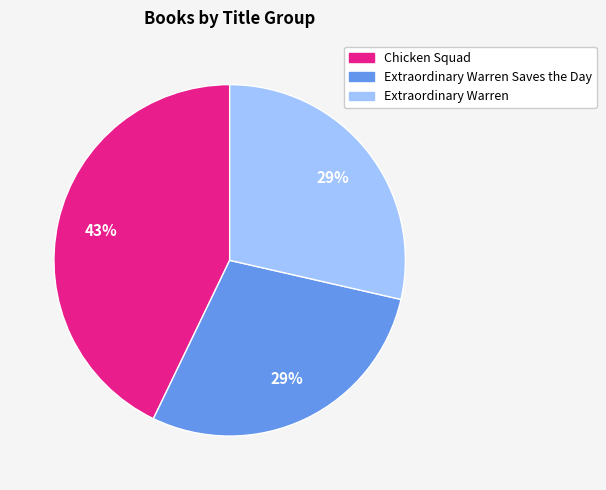

To the nearest percent, what is the average slice percentage?

33%